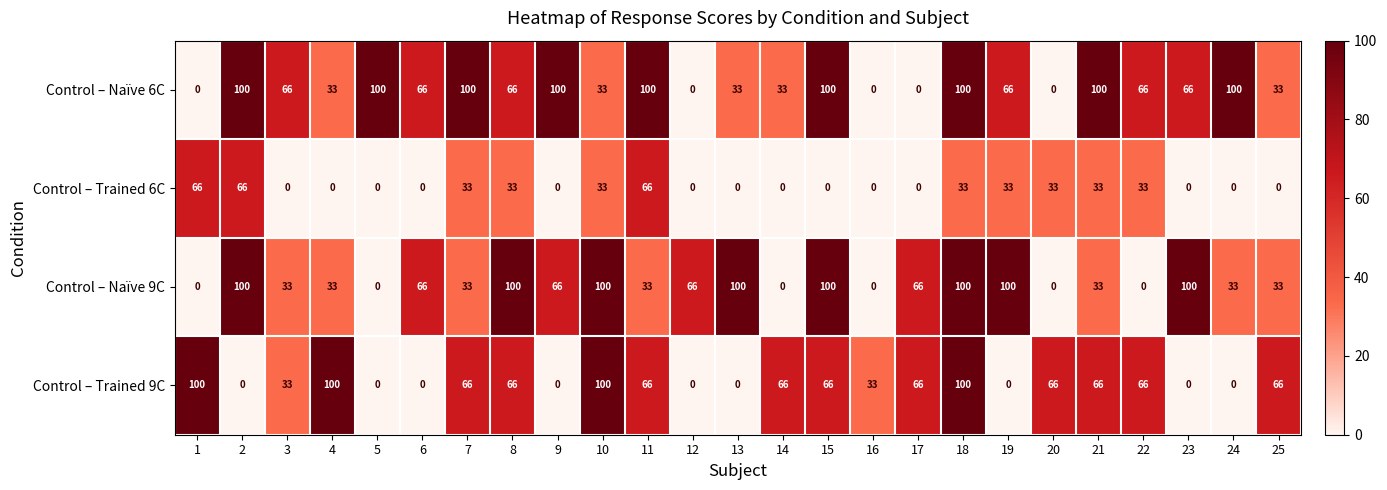

What is the difference between the highest and lowest values at 23?

100